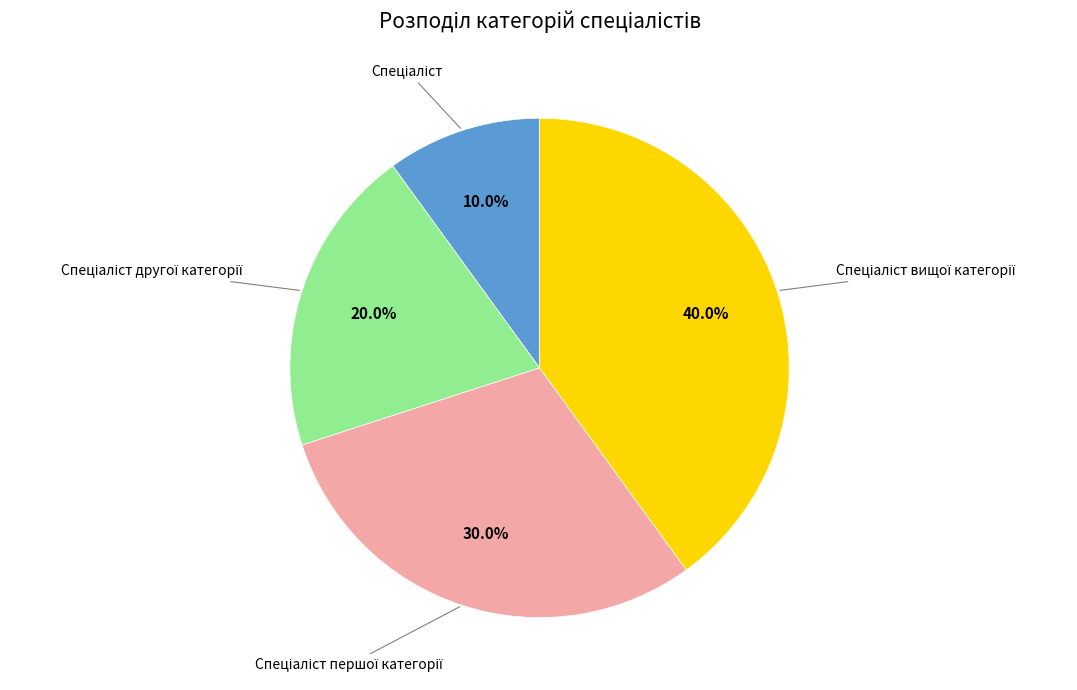

To the nearest percent, what is the difference between the largest and smallest slice percentages?

30%